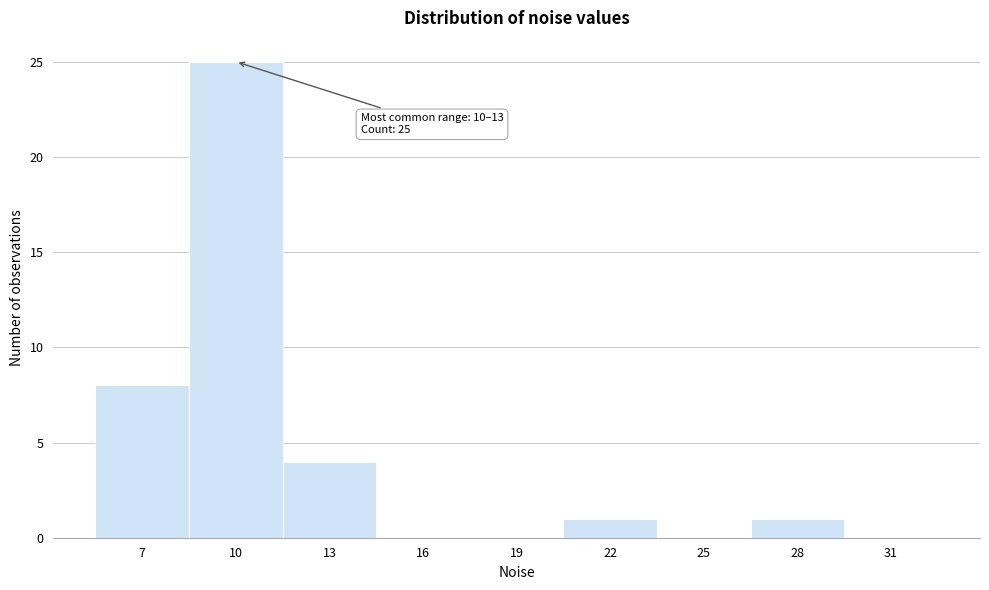

Reading left to right, list all the values displayed in this chart.

7=8	10=25	13=4	16=0	19=0	22=1	25=0	28=1	31=0